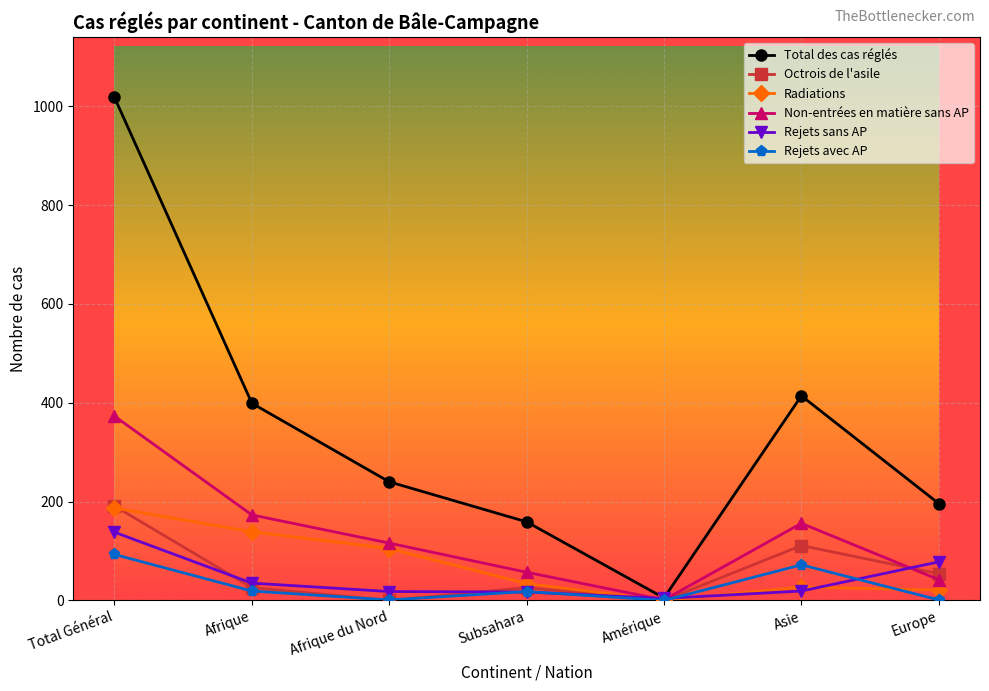

What is the difference between the second highest and minimum values in the Rejets sans AP series?

74